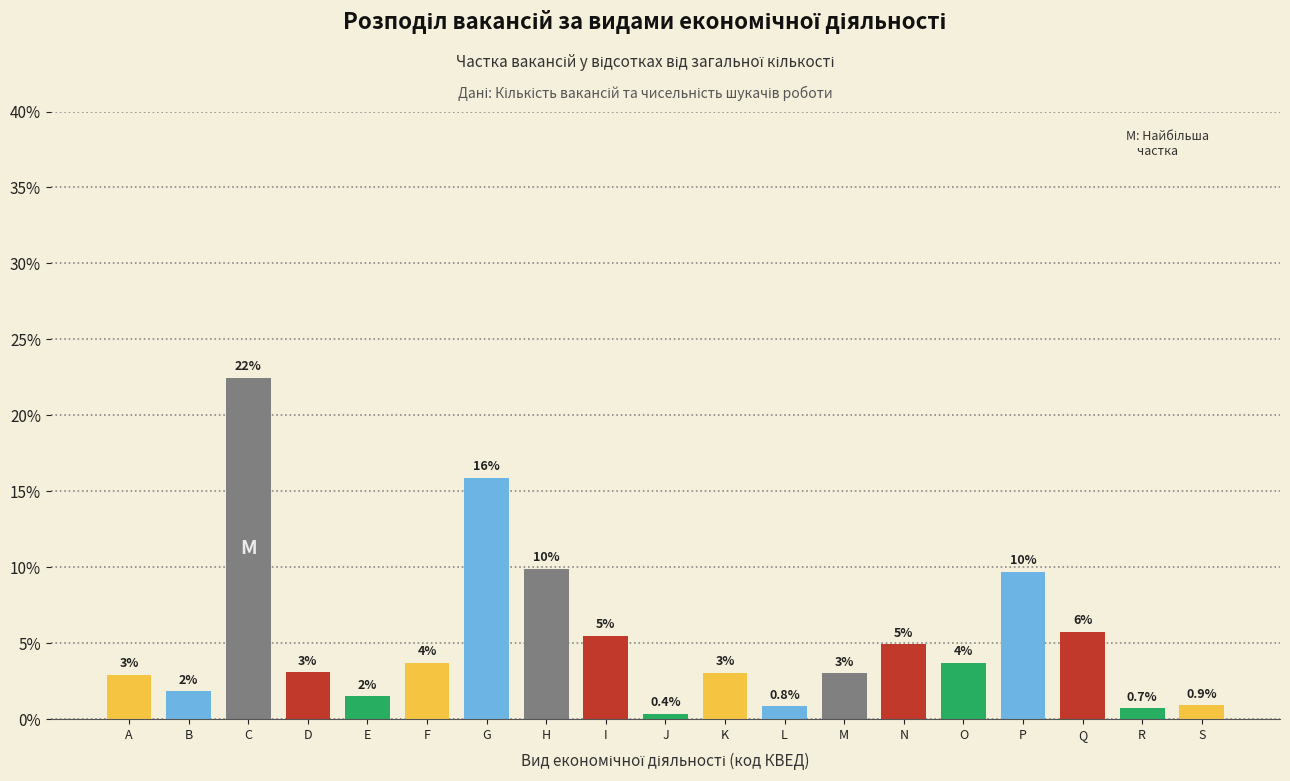

Does the chart contain any negative values?

No